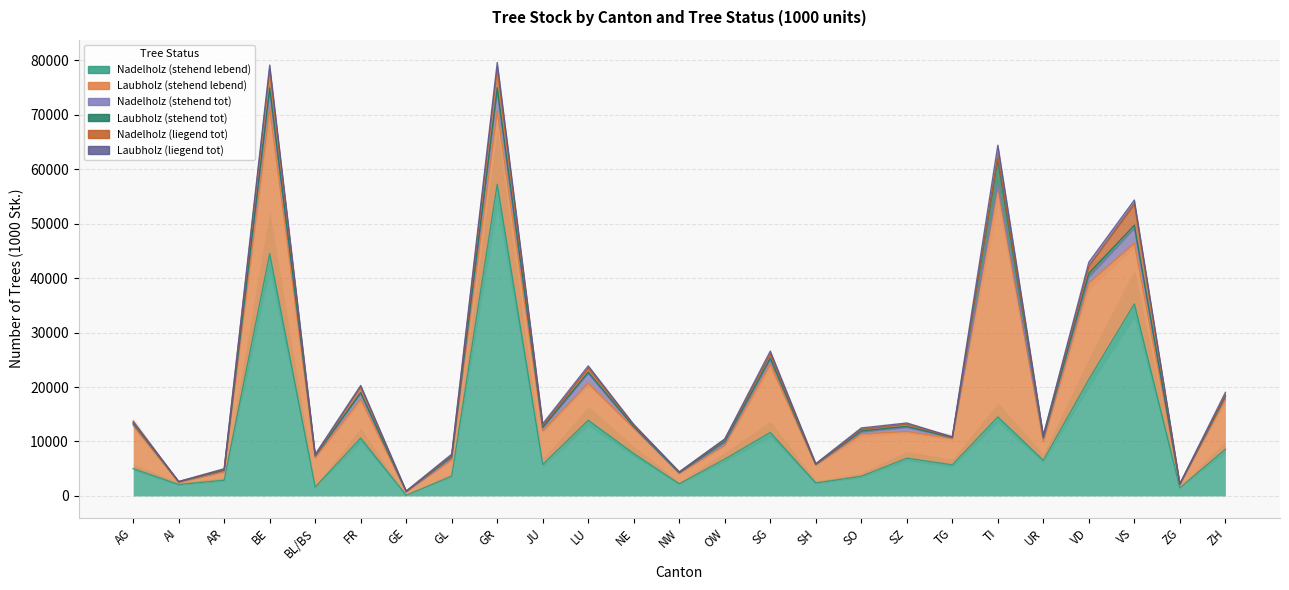

True or false: Laubholz (stehend tot) and Laubholz (stehend lebend) cross at least once.

False